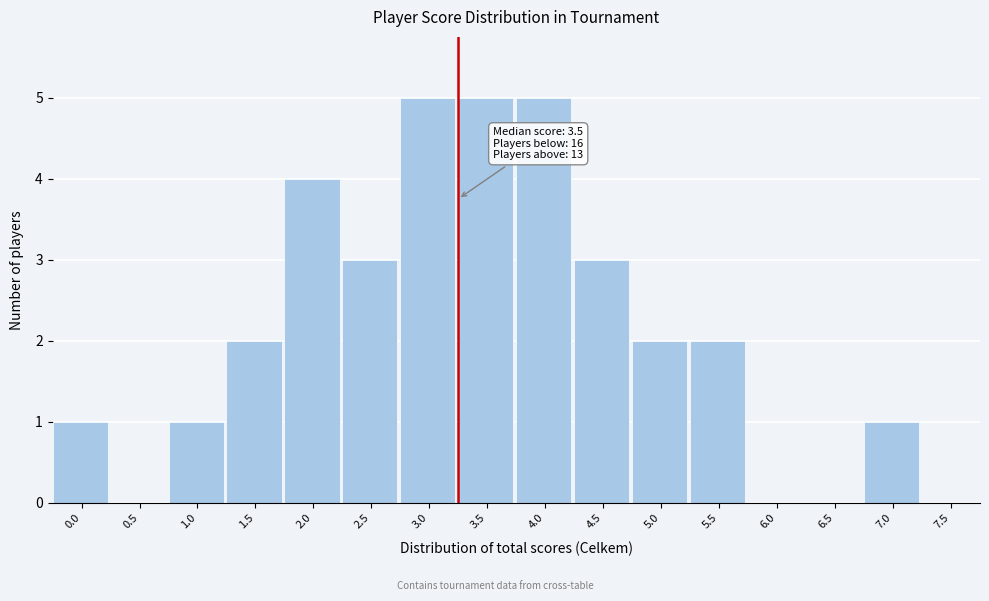

Reading right to left, list all the values displayed in this chart.

7.5=0	7.0=1	6.5=0	6.0=0	5.5=2	5.0=2	4.5=3	4.0=5	3.5=5	3.0=5	2.5=3	2.0=4	1.5=2	1.0=1	0.5=0	0.0=1